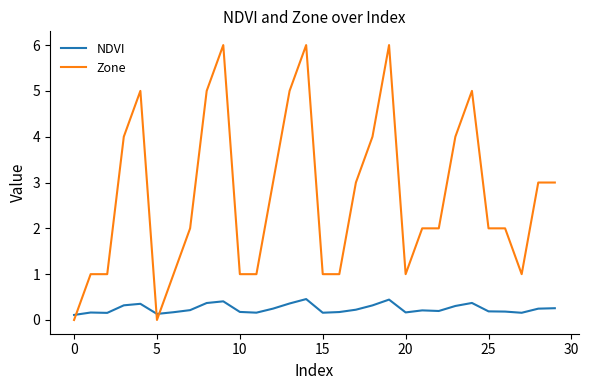

Which series has the widest spread of values?

Zone